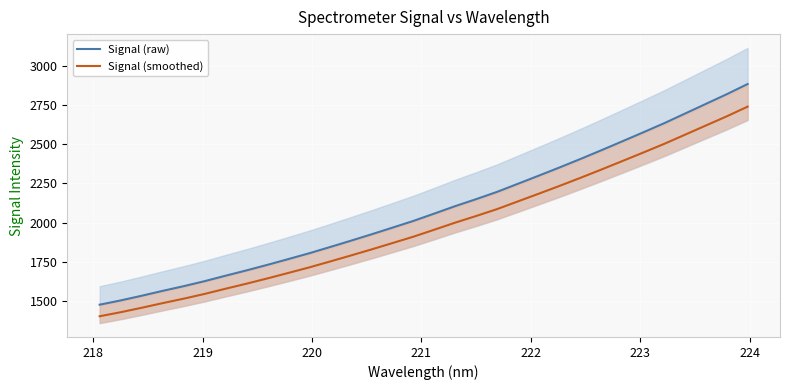

True or false: Signal (raw) and Signal (smoothed) cross at least once.

False